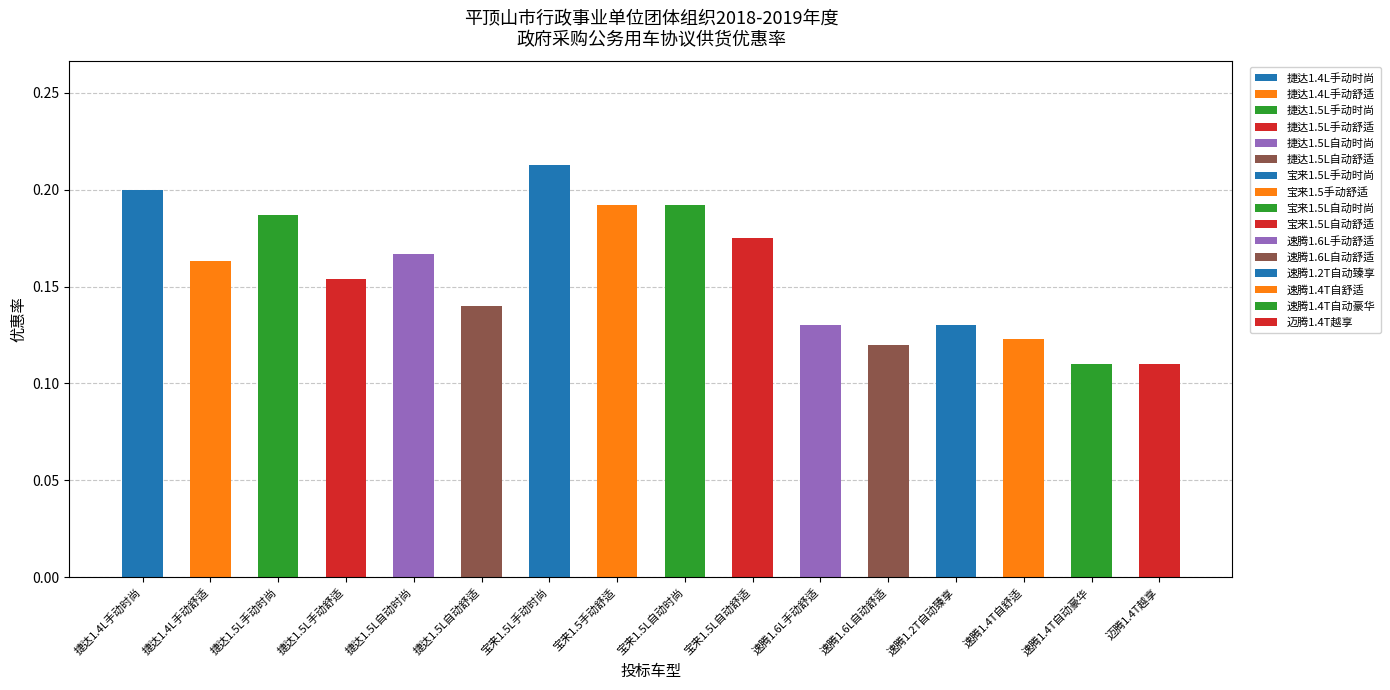

What value does the data have at 速腾1.6L自动舒适?

0.1